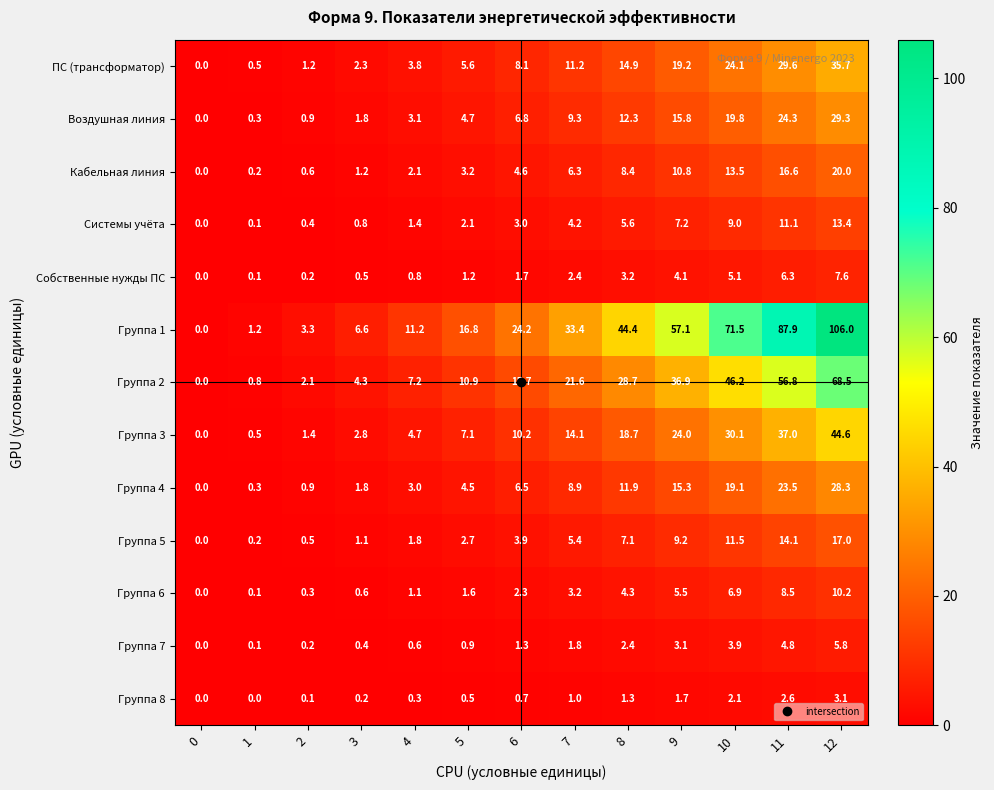

What is the maximum value shown in the chart?

106.0